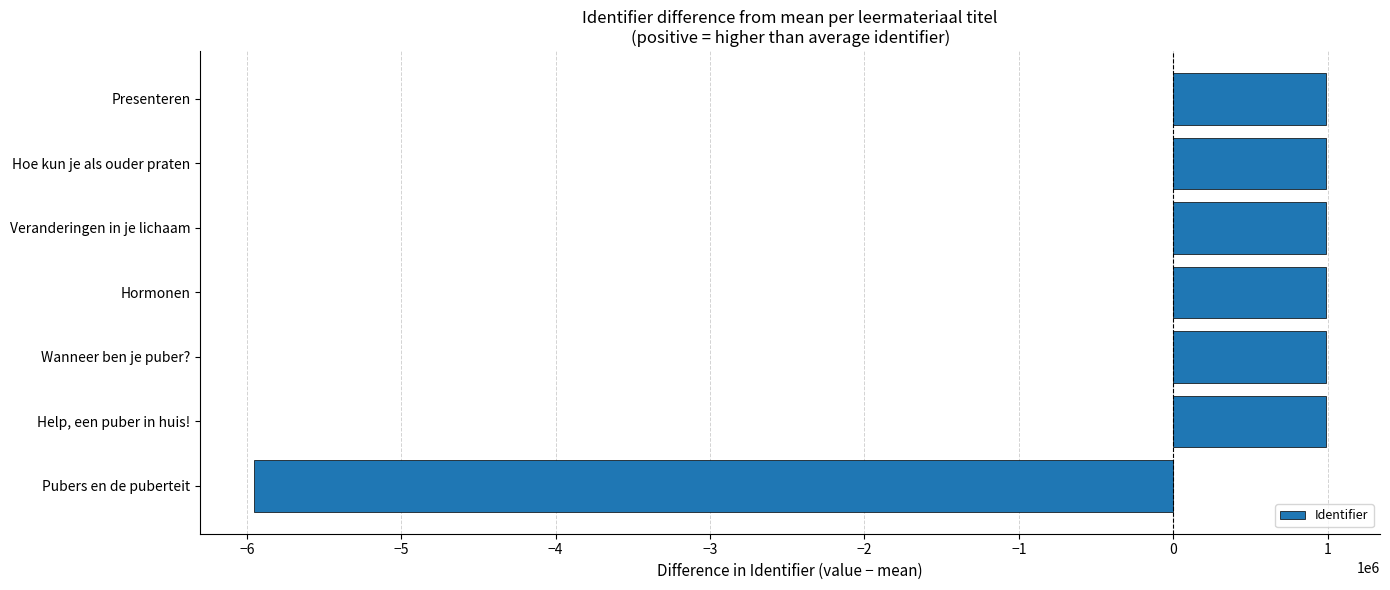

How many values are below 992339?

3